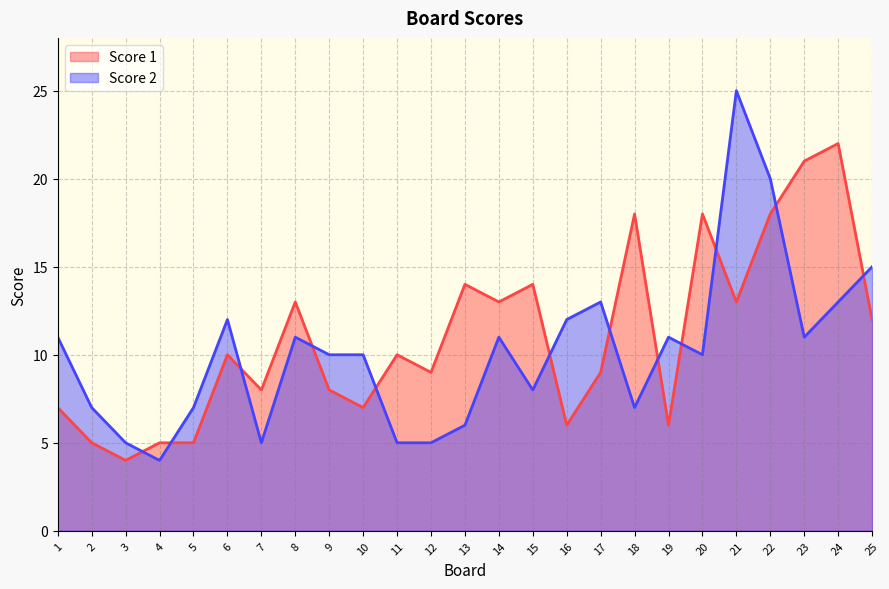

In Score 2, how many points are higher than both neighbors (excluding endpoints)?

6